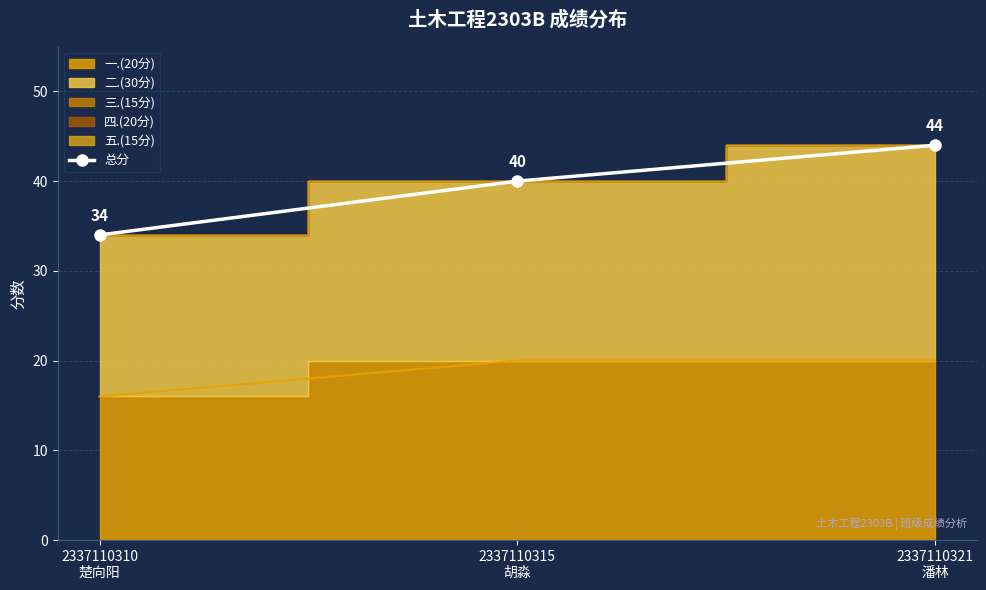

What is the ratio of the value at 2337110310
楚向阳 to the value at 2337110321
潘林?

0.8